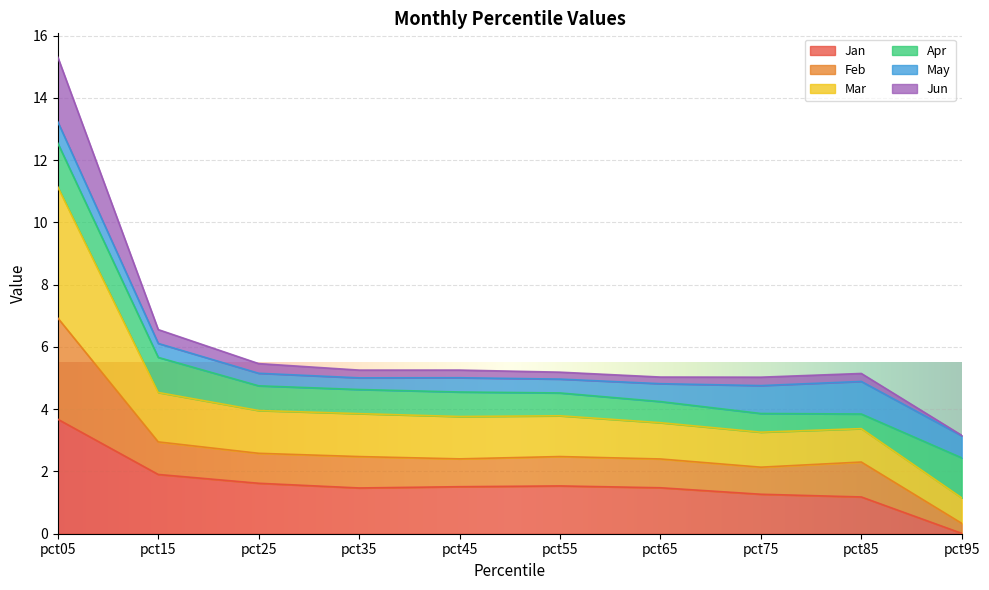

What is the total value across all series at pct45?

5.3